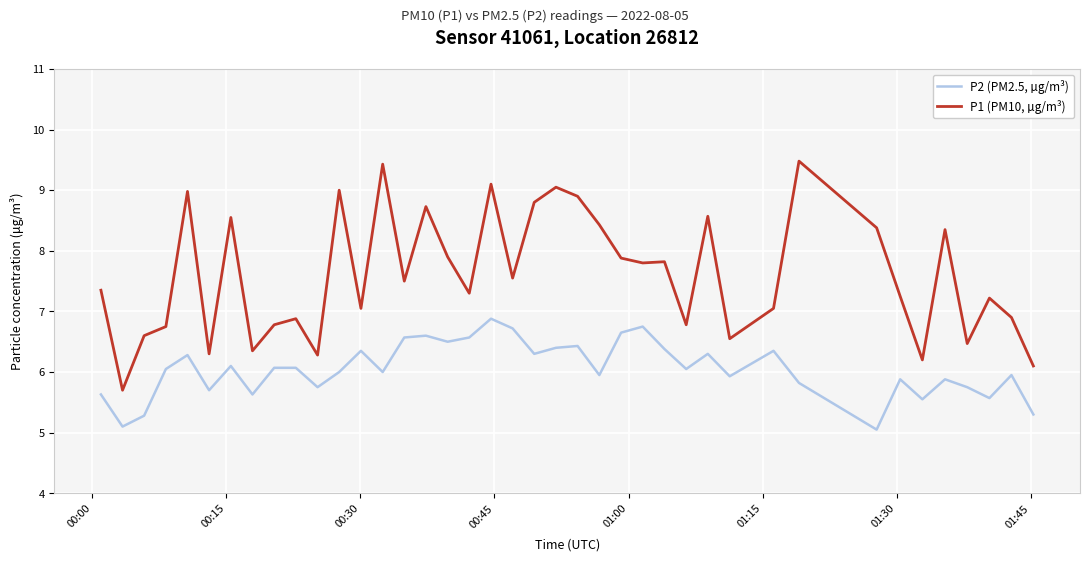

List the series in order of their overall mean, lowest first.

P2 (PM2.5, µg/m³), P1 (PM10, µg/m³)